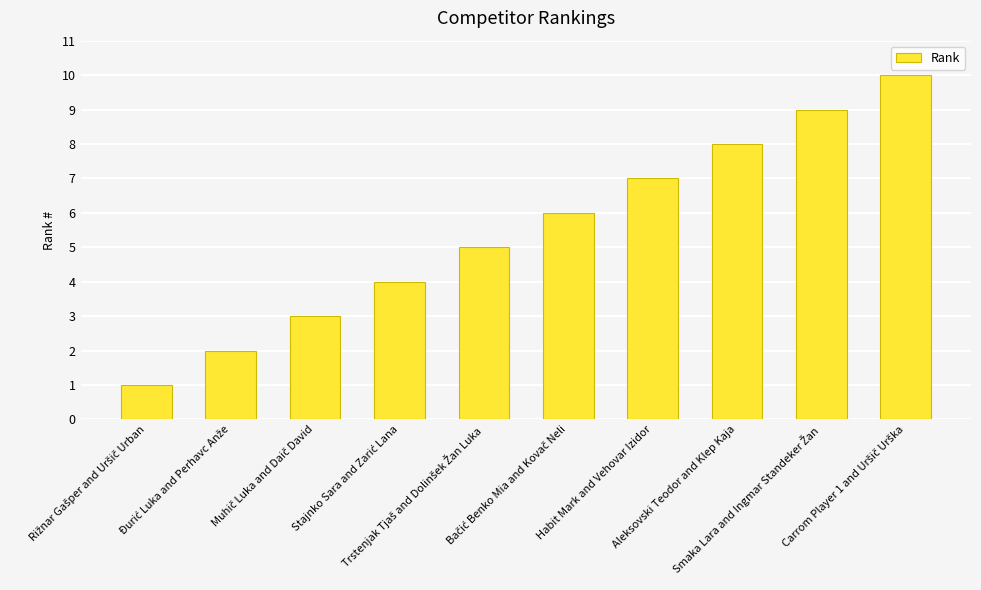

What is the value of the 7th bar from the left?

7